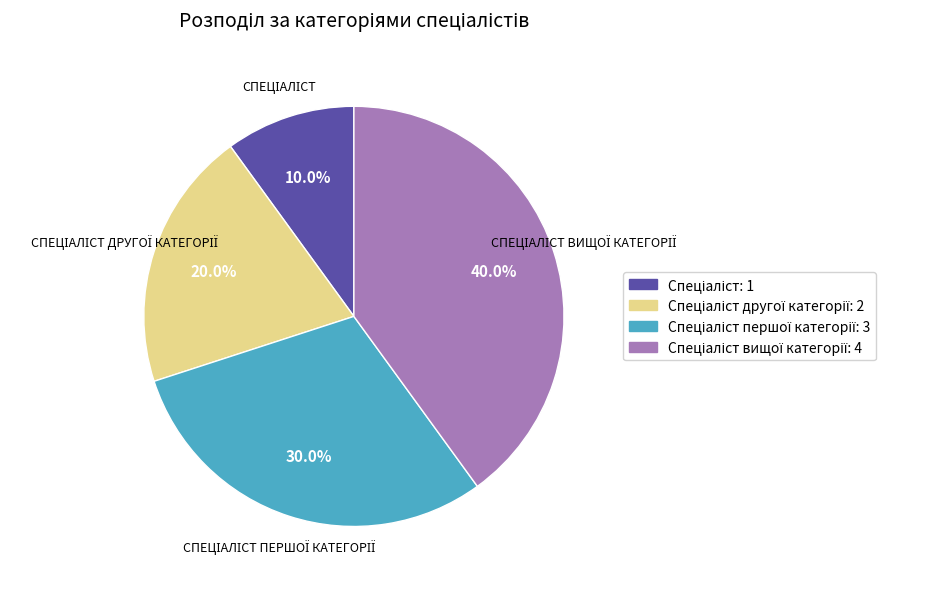

Is there a majority slice in this chart?

No